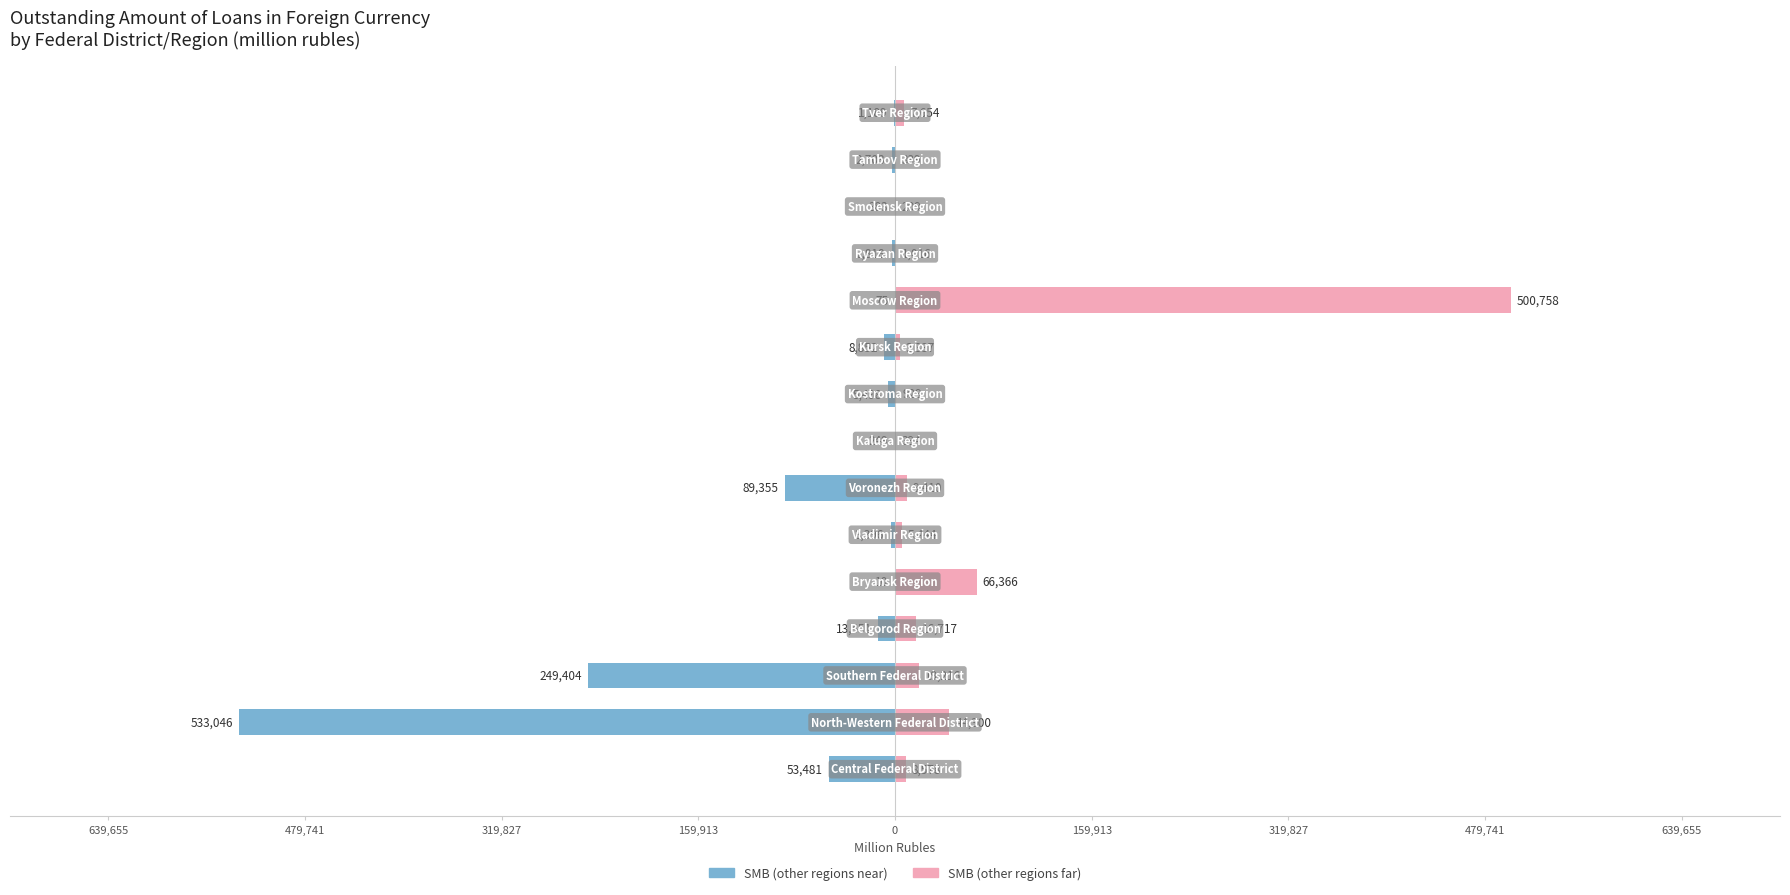

Reading left to right, what are all the values shown in this chart?

SMB (other regions near): -53481	-533046	-249404	-13451	-10	-3396	-89355	-249	-5498	-8852	-75	-2818	-383	-2703	-1189
SMB (other regions far): 8578	44300	19216	16717	66366	5444	9410	394	929	3837	500758	1016	209	339	7654